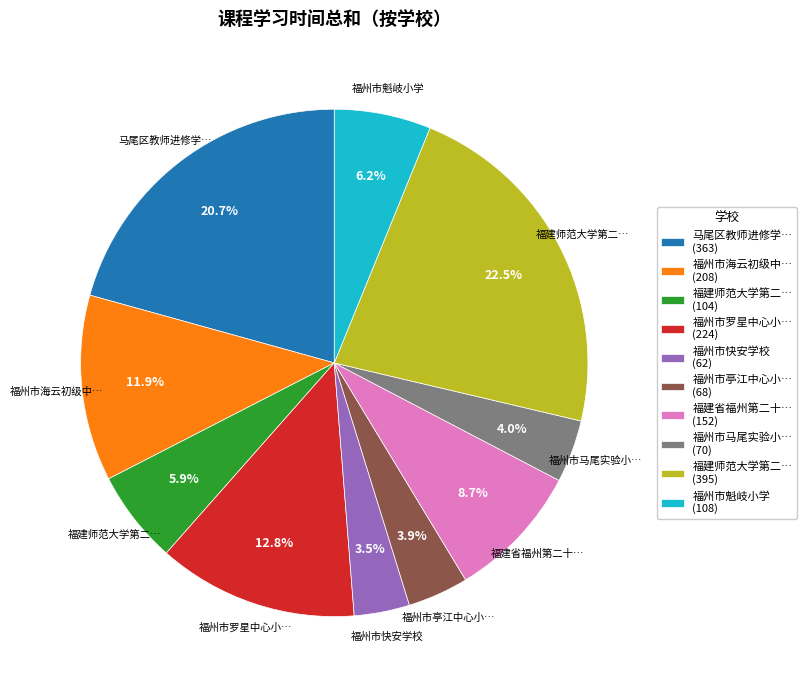

To the nearest percent, what is the difference between the largest and smallest slice percentages?

19%